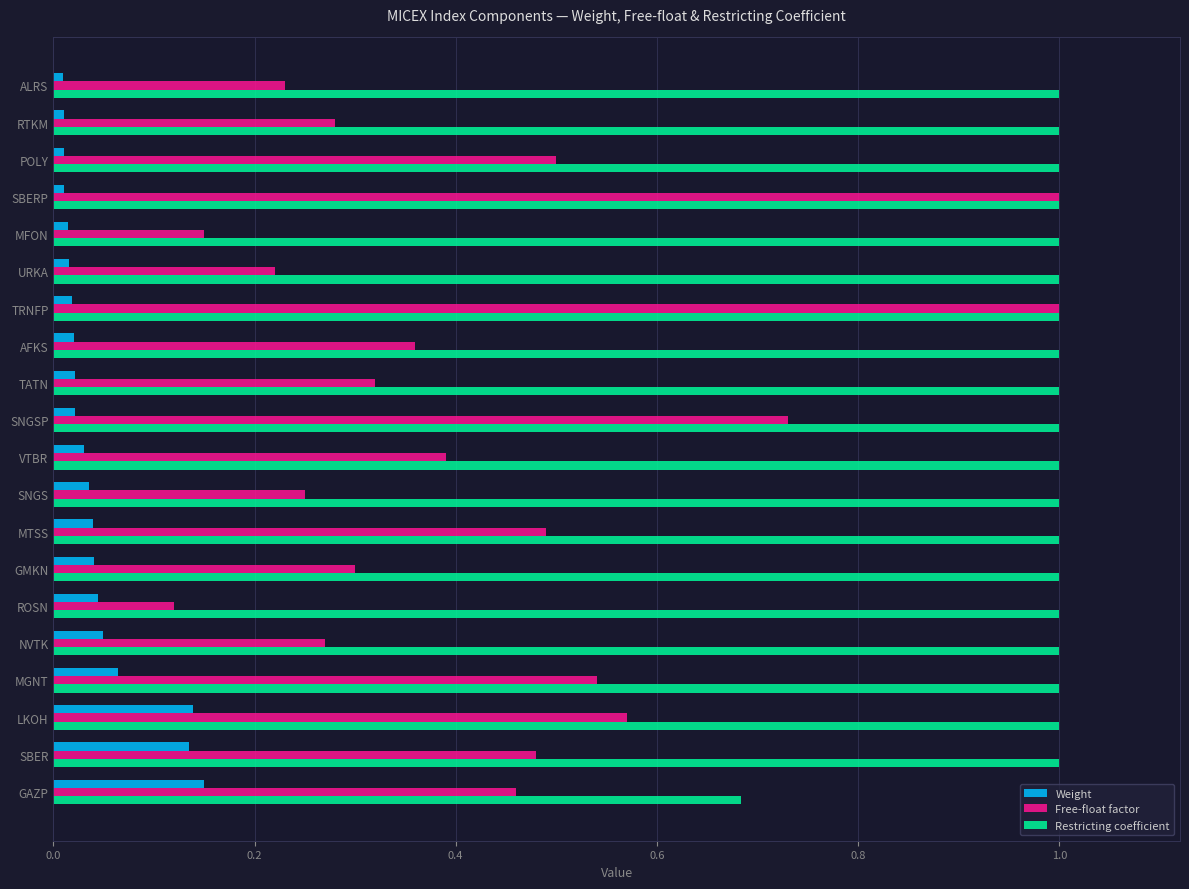

What is the average value of the Restricting coefficient series?

1.0